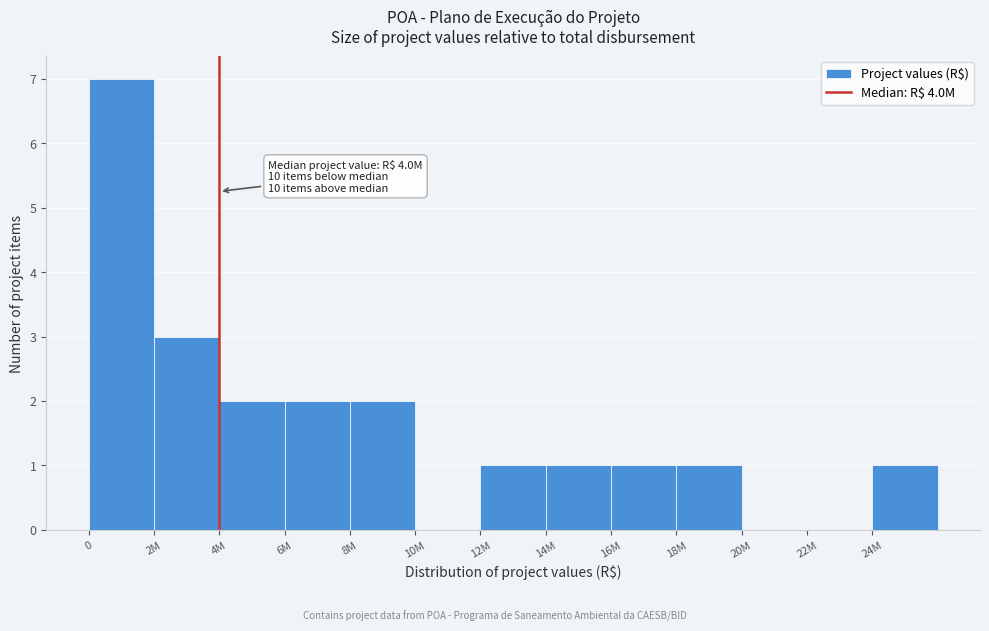

Reading left to right, transcribe all the data shown in this chart.

0=7	2M=3	4M=2	6M=2	8M=2	10M=0	12M=1	14M=1	16M=1	18M=1	20M=0	22M=0	24M=1